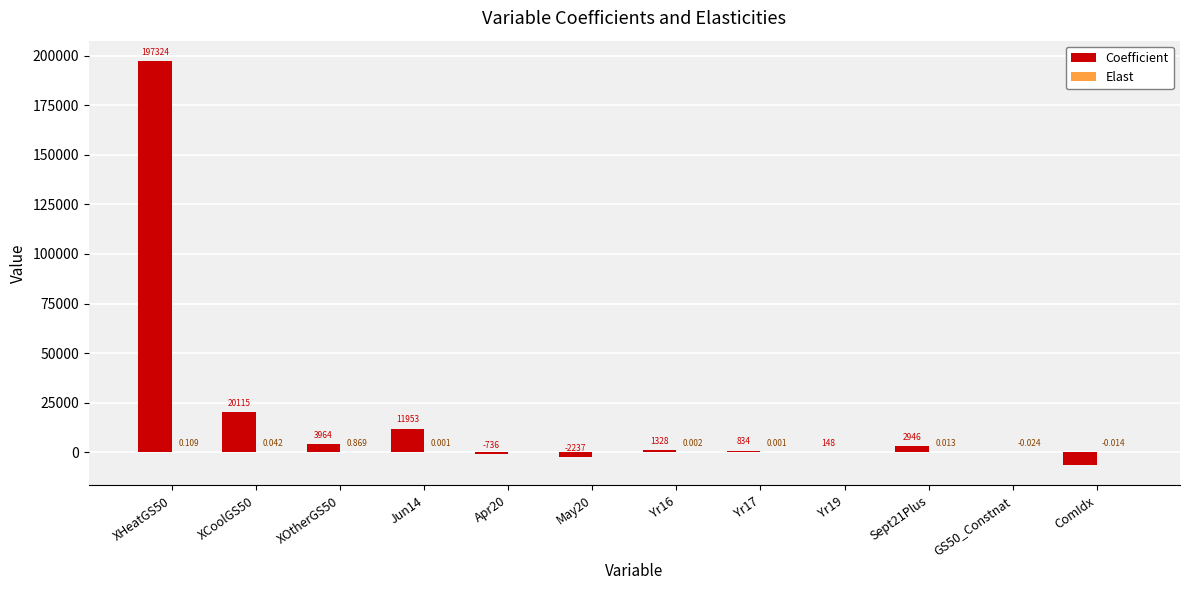

Which series changed the most between XHeatGS50 and Yr19?

Coefficient